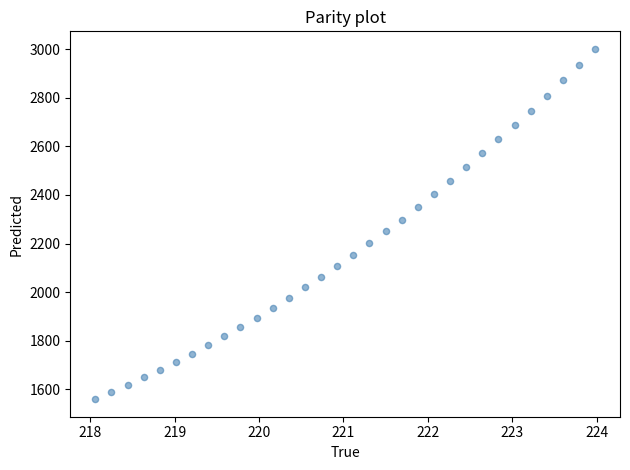

What is the range of Y values (max minus min)?

1442.0